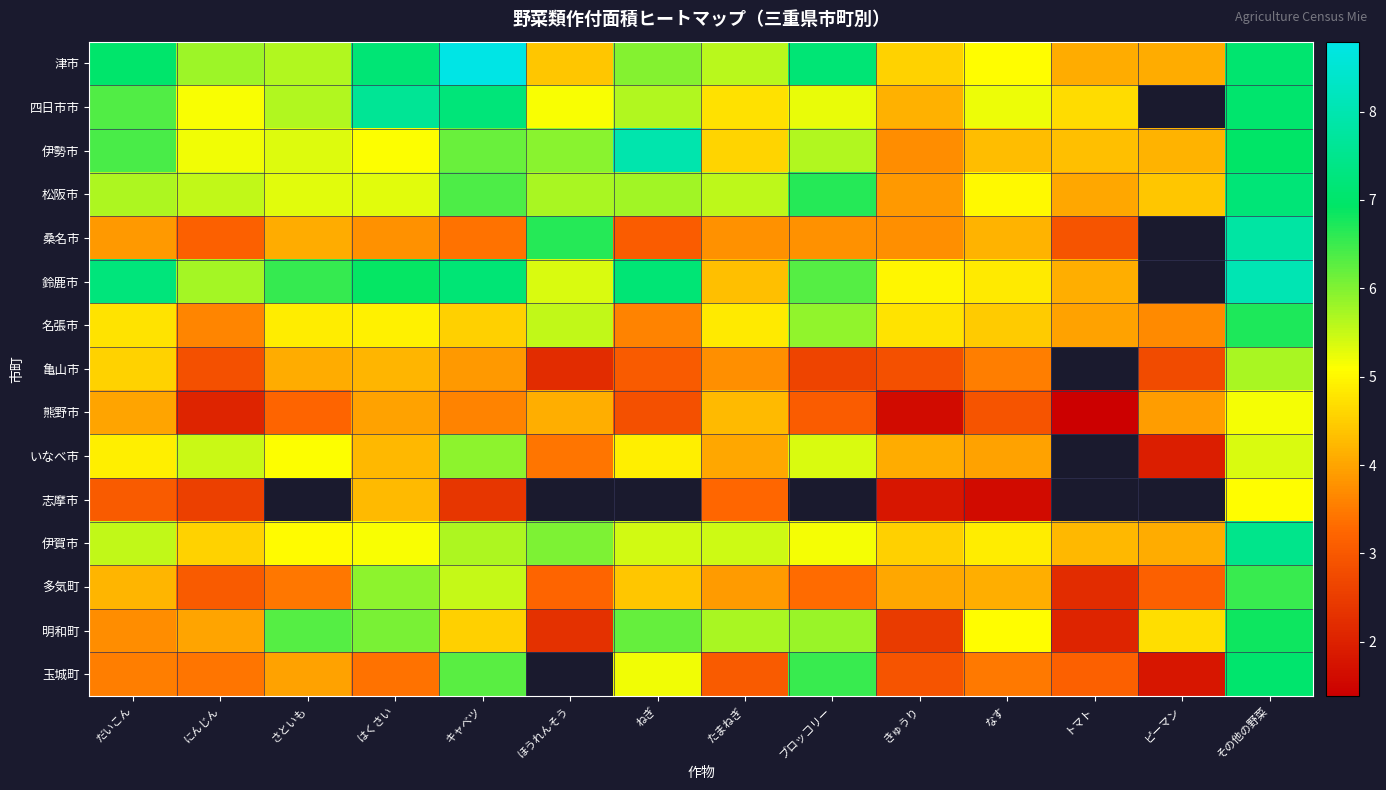

How many data points in 伊勢市 are above 5?

9